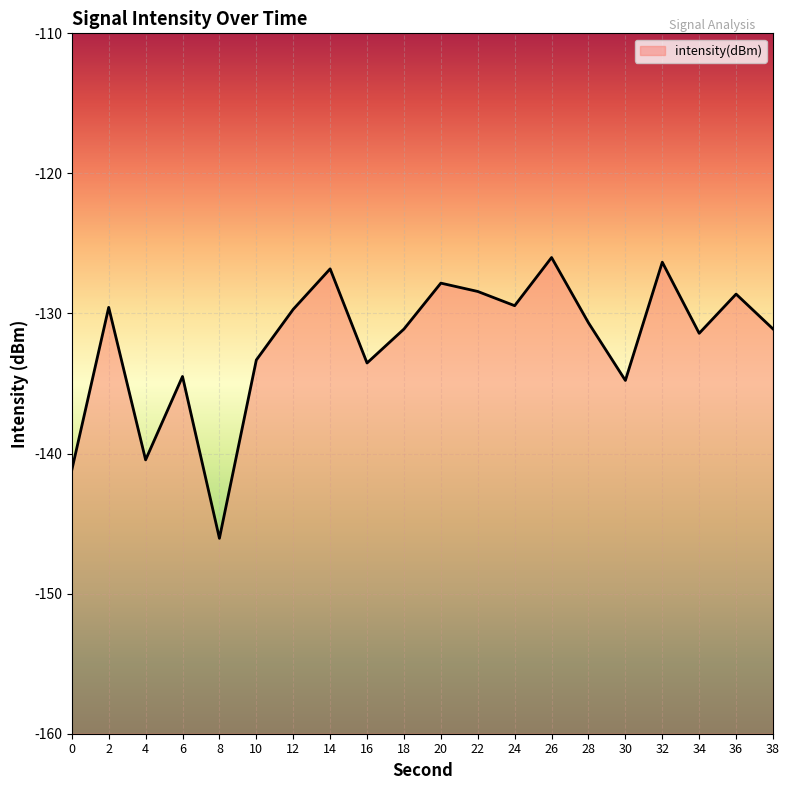

How many lines are shown in the chart?

1